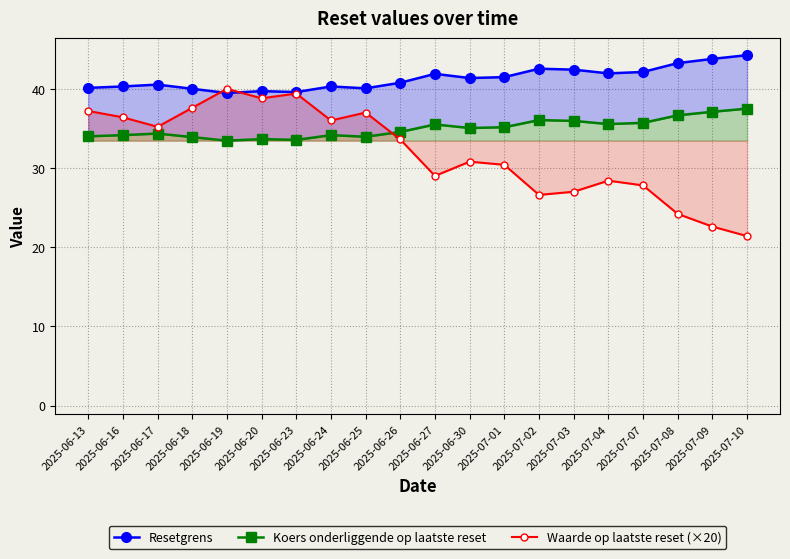

The value of Waarde op laatste reset (×20) at 2025-06-17 is 35.2. True or false?

True